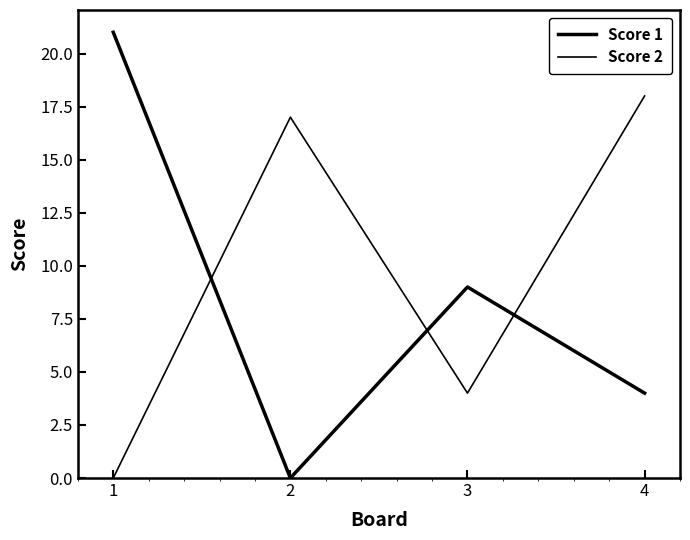

What is the difference between the maximum and minimum values in the Score 1 series?

21